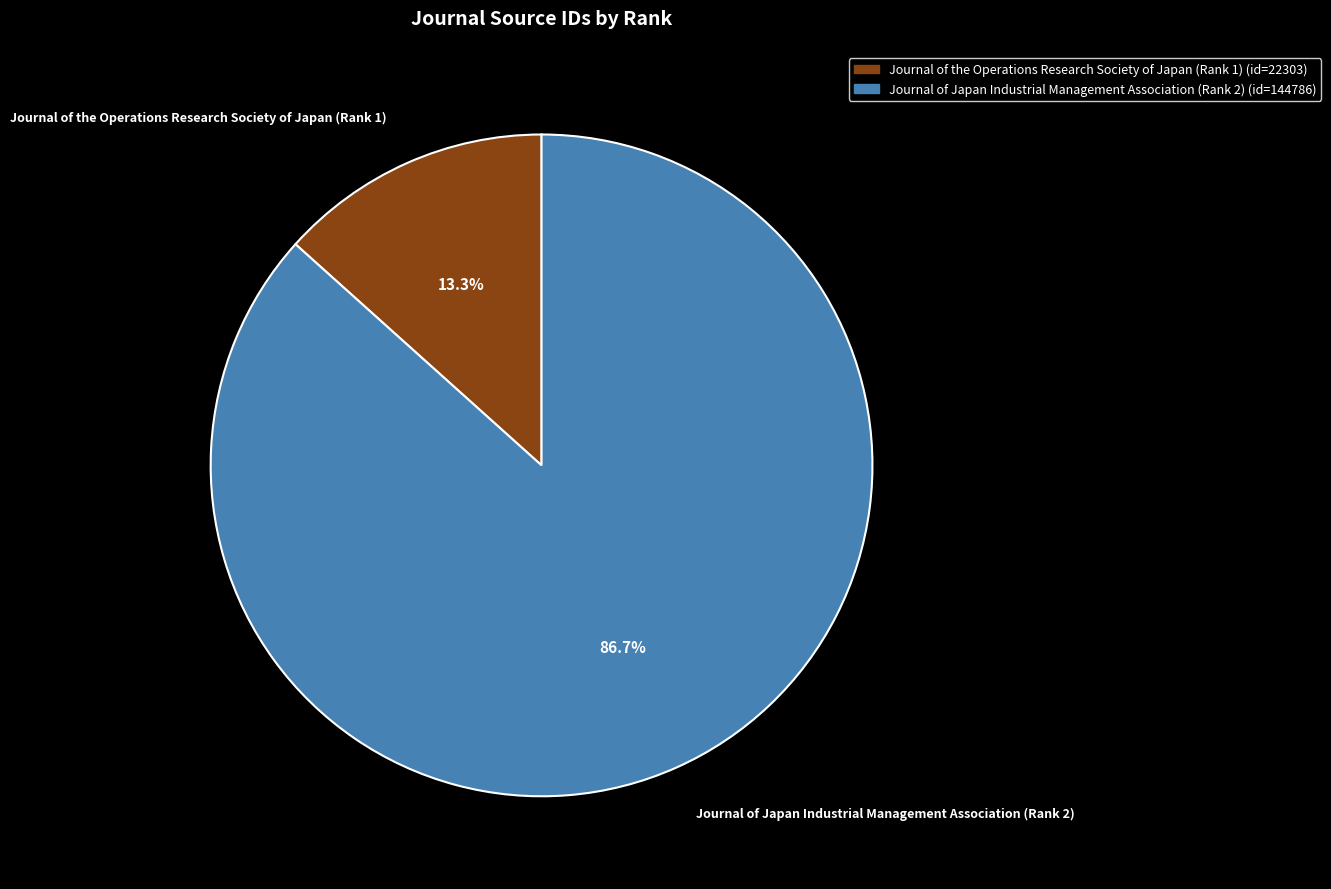

Count the number of slices in the pie.

2